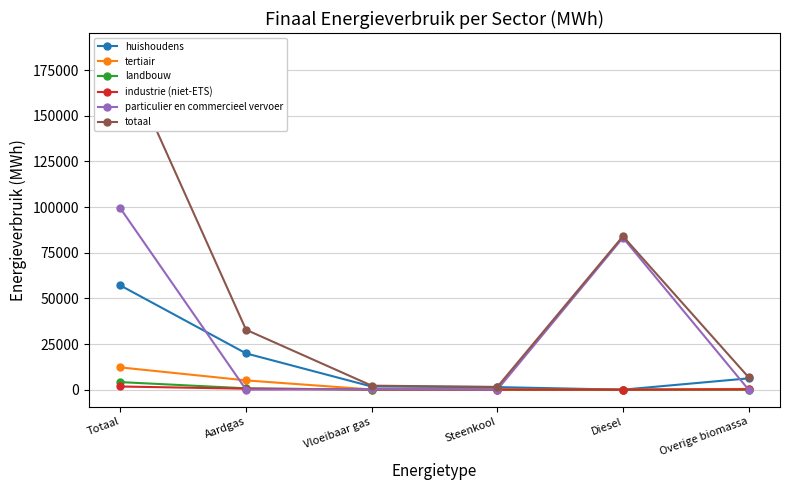

Between which two adjacent categories do industrie (niet-ETS) and tertiair first intersect?

Aardgas and Vloeibaar gas